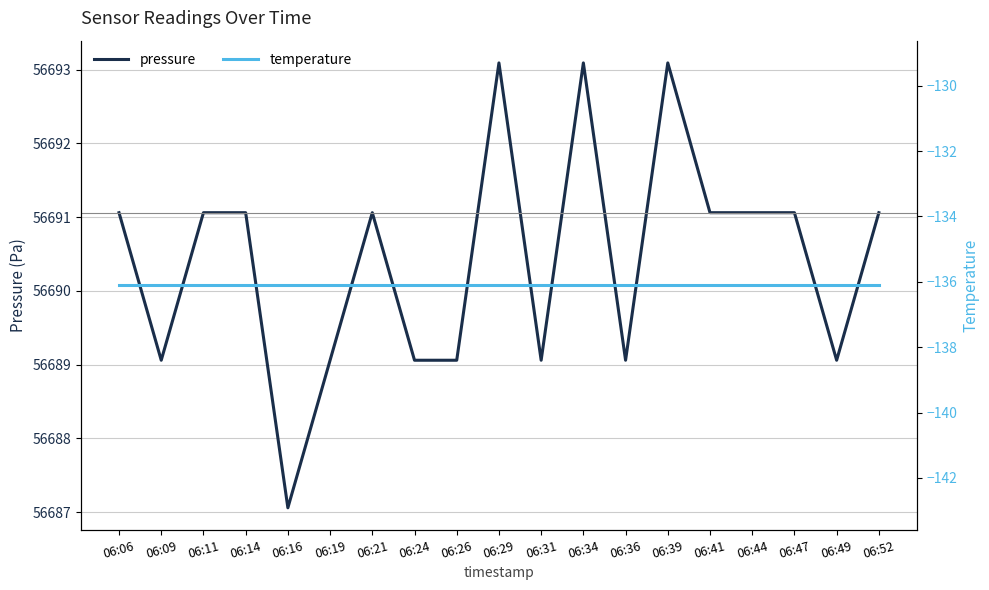

Which series has the widest spread of values?

pressure